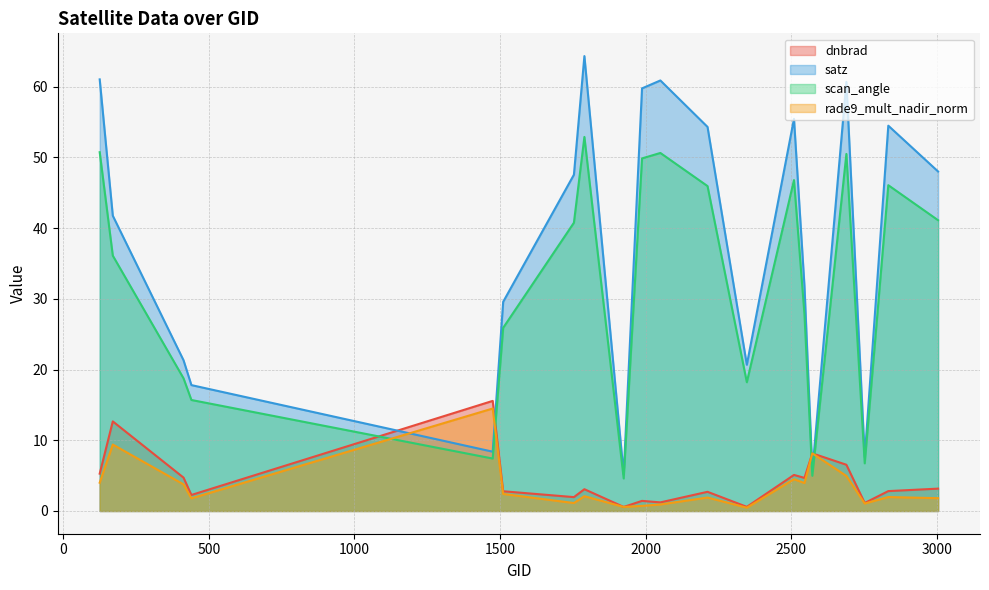

How many distinct data groups are displayed?

4